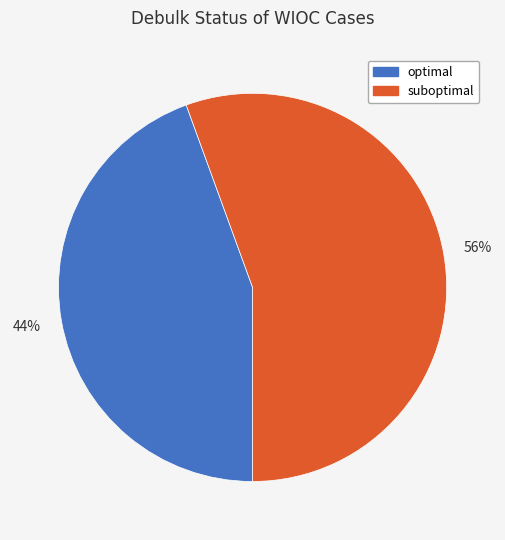

To the nearest percent, what is the combined percentage of optimal and suboptimal?

100%